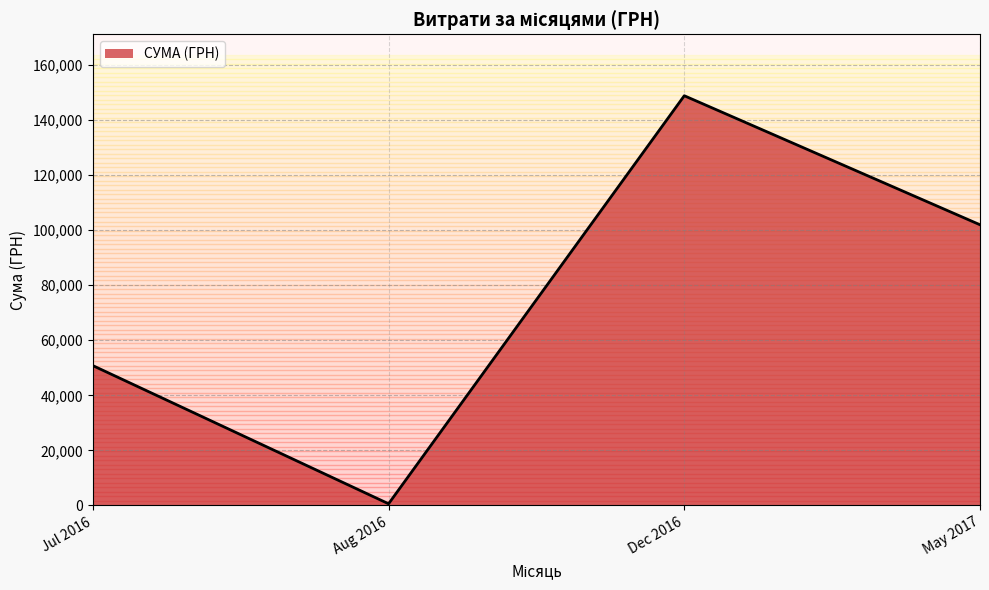

Reading left to right, extract all data points from this chart.

50784.6	594.0	148834.0	101956.1